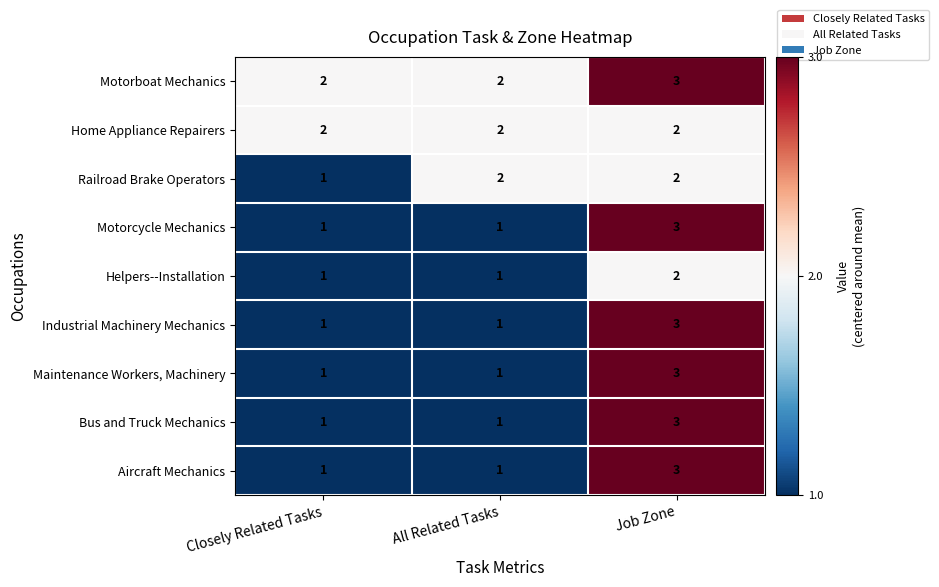

The Maintenance Workers, Machinery series shows 2 at All Related Tasks. True or false?

False